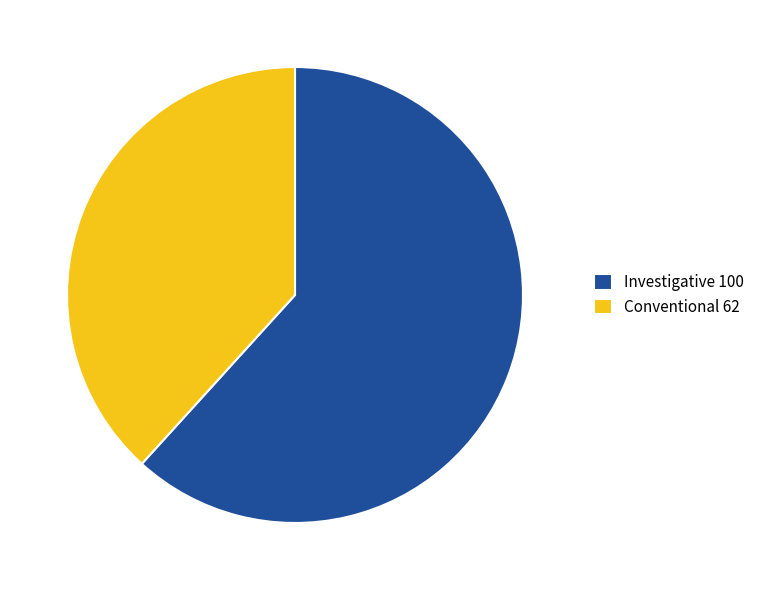

Combined, do Investigative 100 and Conventional 62 account for over 50%?

Yes